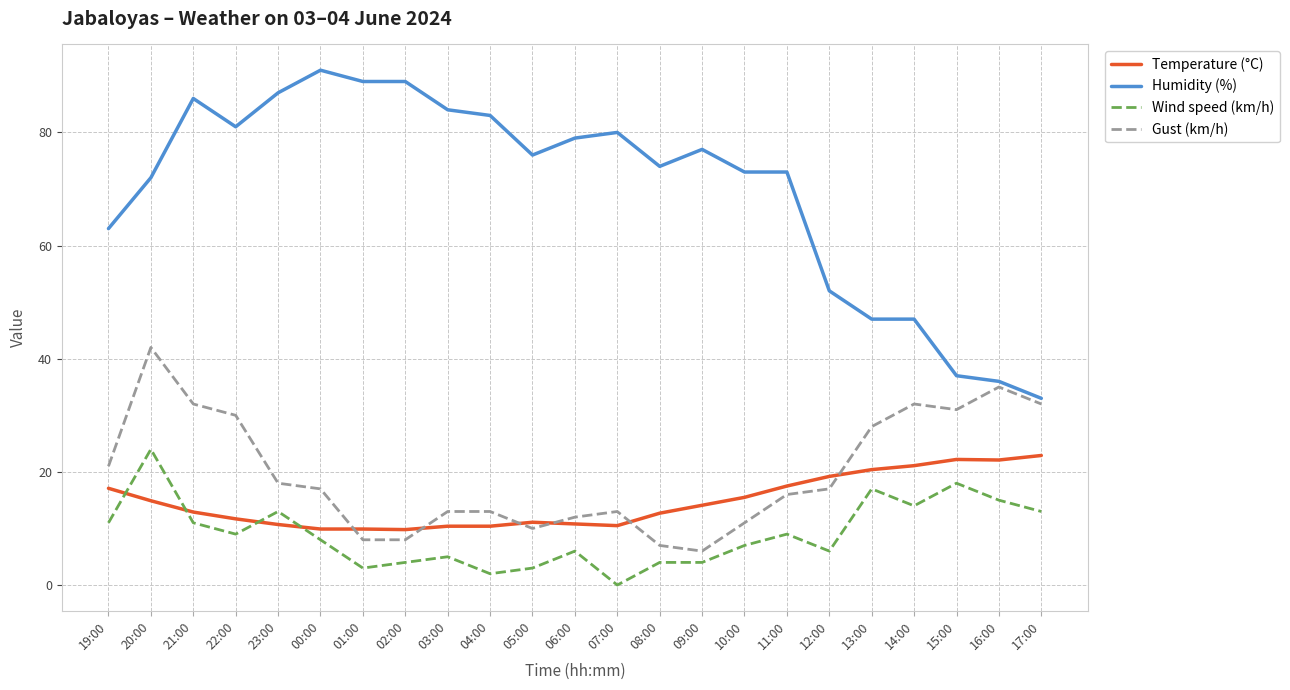

Is the value of Gust (km/h) at 04:00 greater than the value of Temperature (°C) at 07:00?

Yes